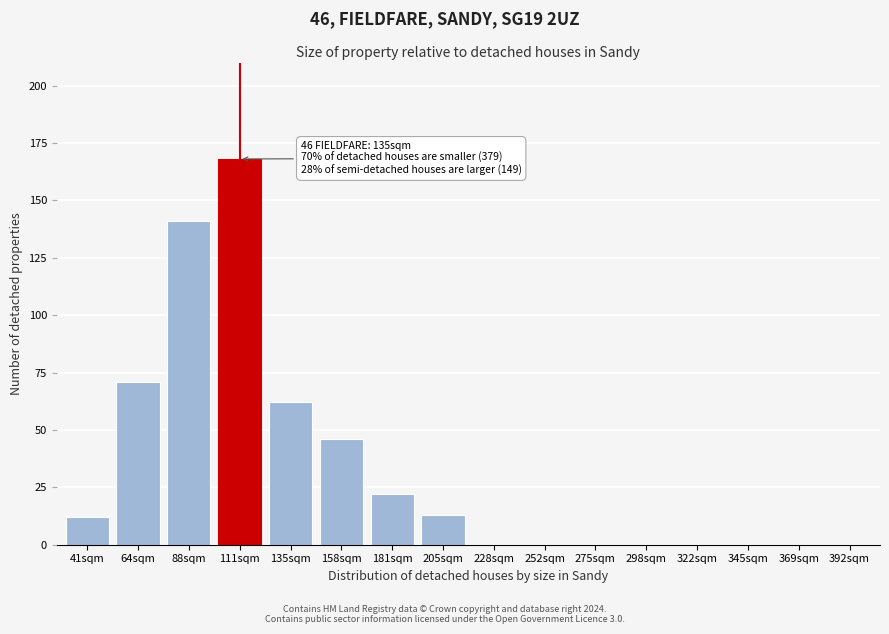

Reading right to left, list all the values displayed in this chart.

392sqm=0	369sqm=0	345sqm=0	322sqm=0	298sqm=0	275sqm=0	252sqm=0	228sqm=0	205sqm=13	181sqm=22	158sqm=46	135sqm=62	111sqm=168	88sqm=141	64sqm=71	41sqm=12